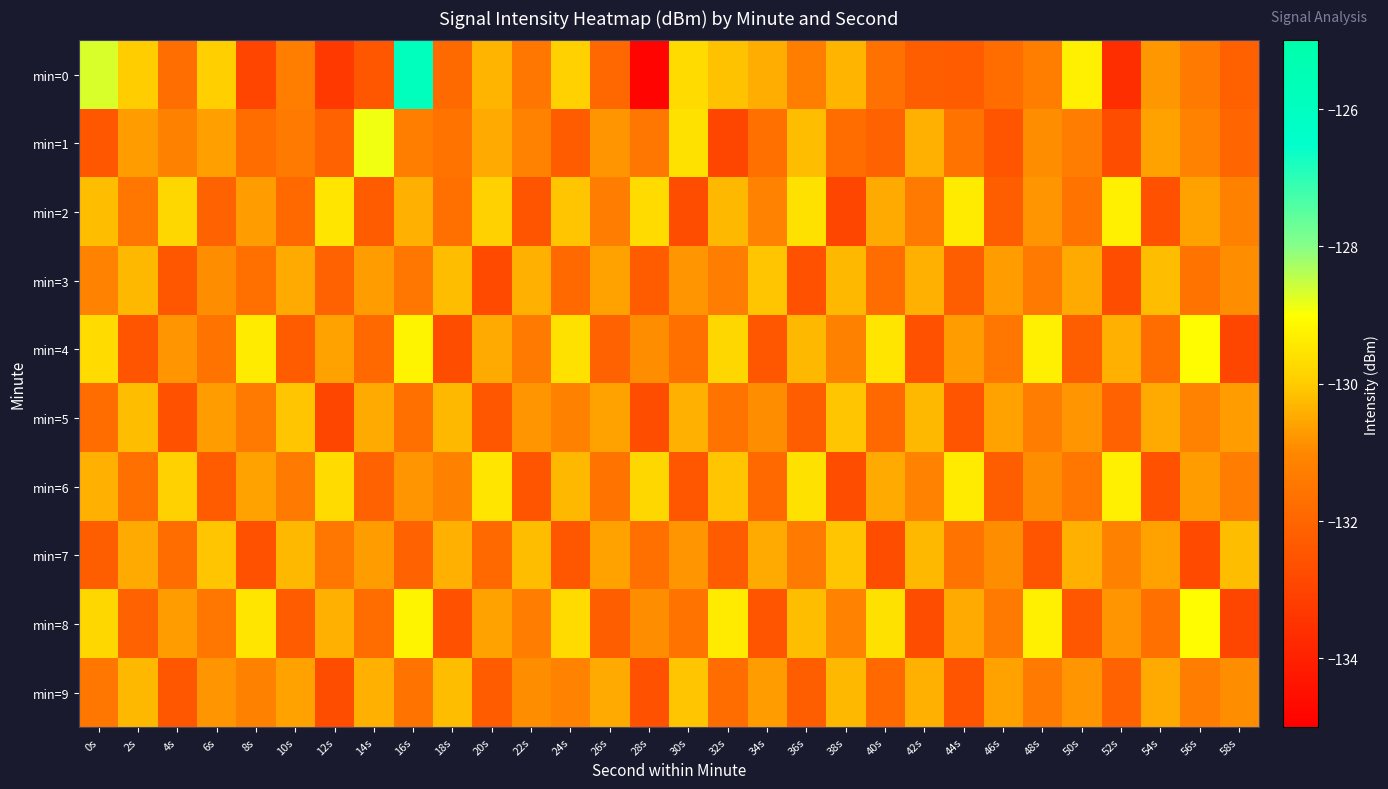

Which category has the highest value across all series?

16s